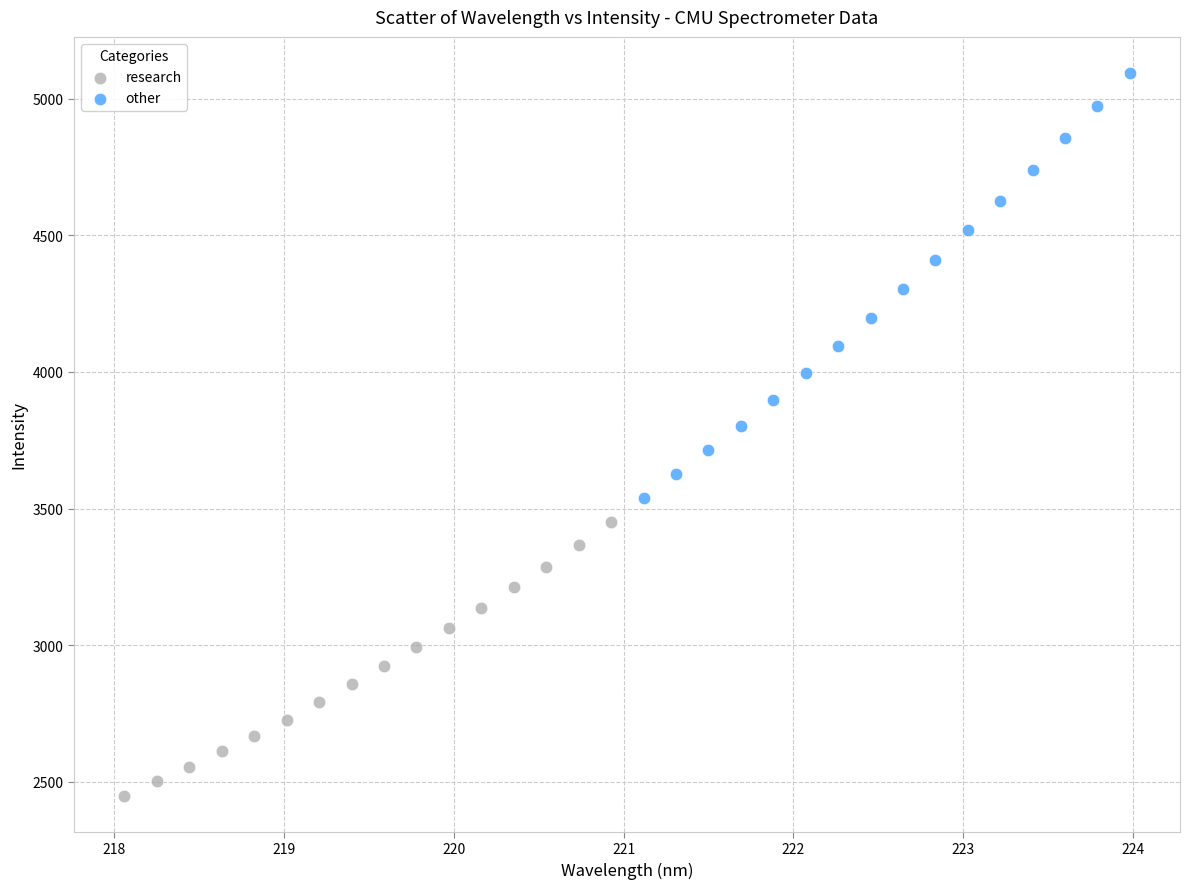

Which series contains the highest Y value?

other